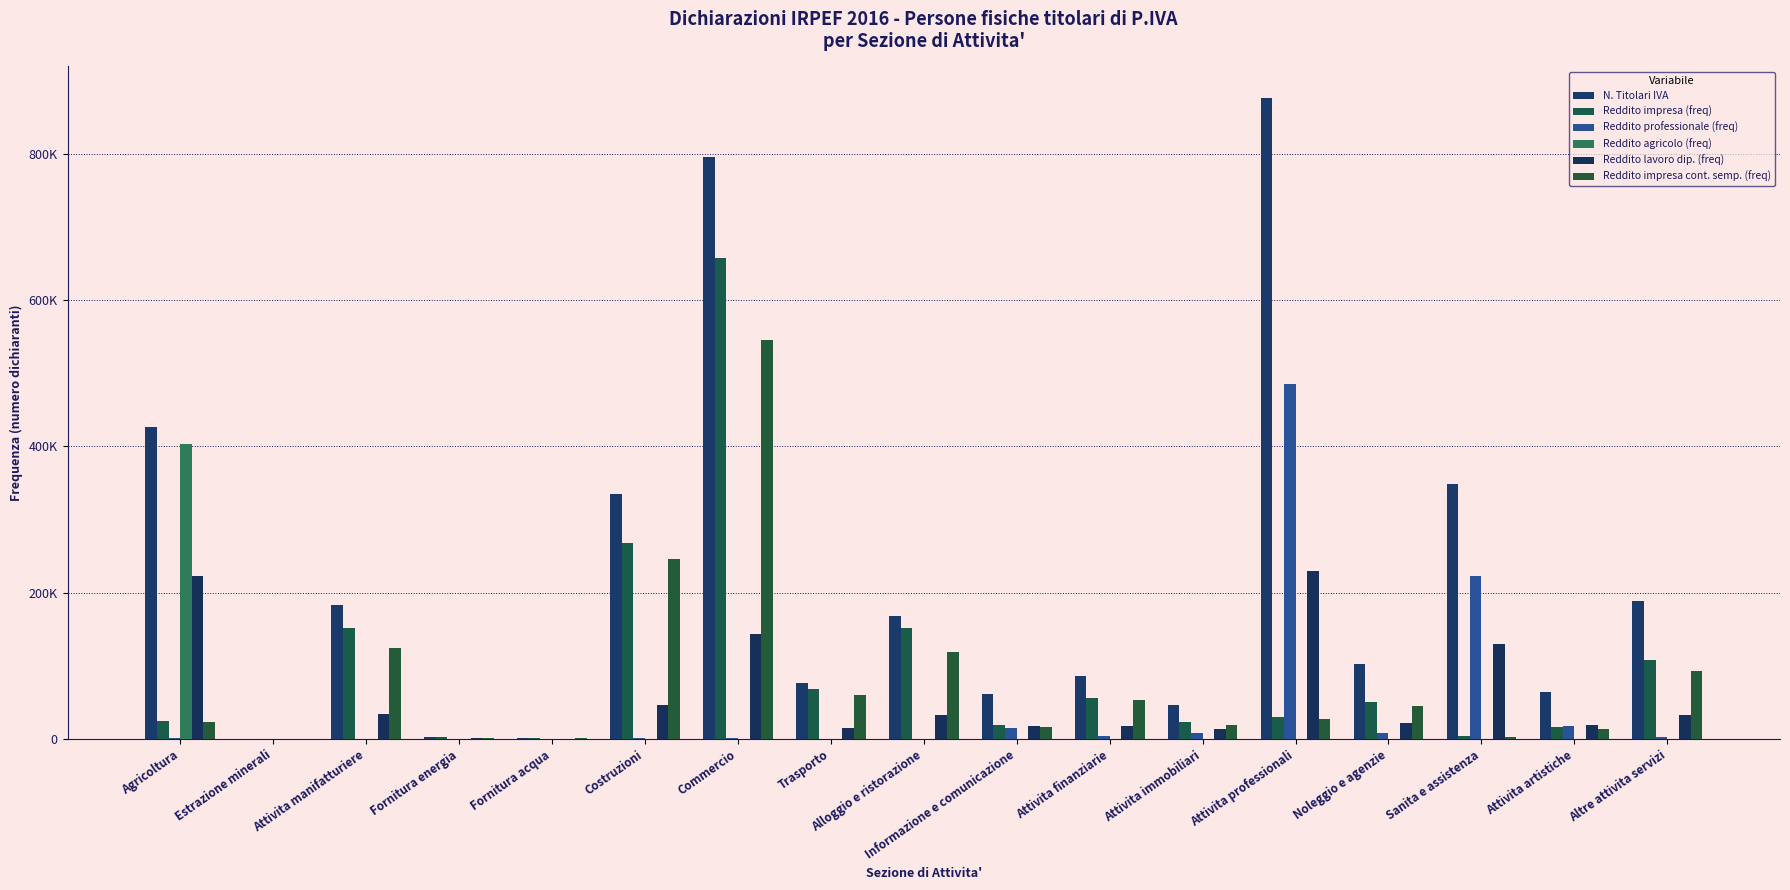

At how many categories does at least one series exceed 87630?

9